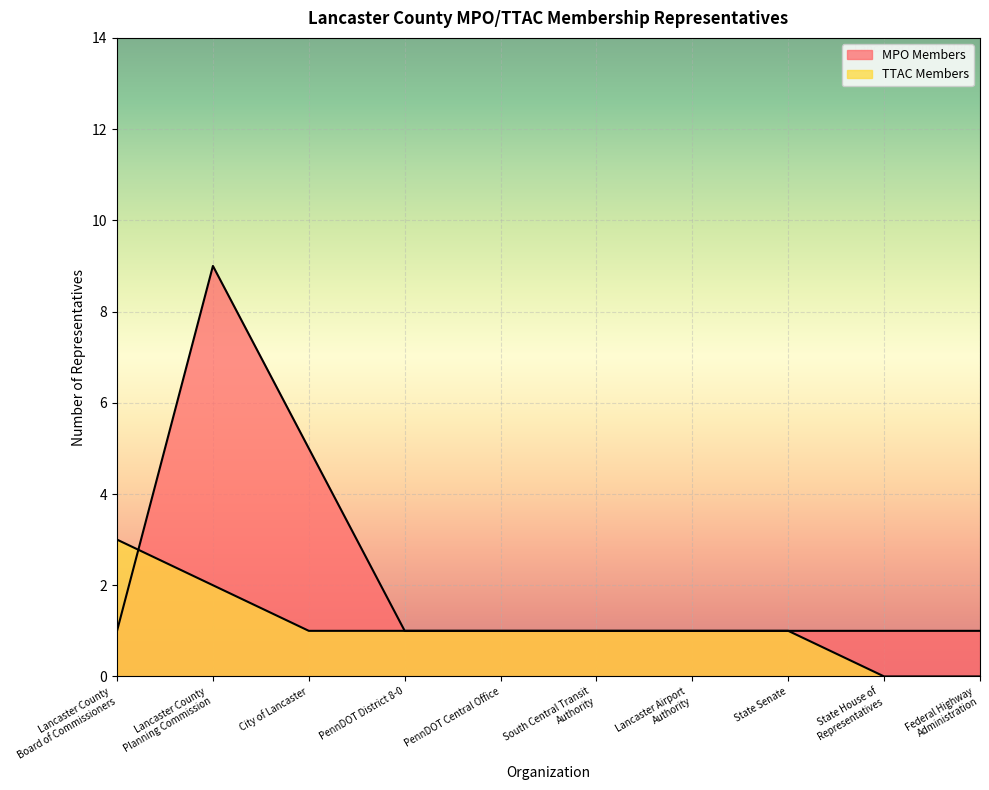

What is the value of the TTAC Members point at the 7th from the left?

1